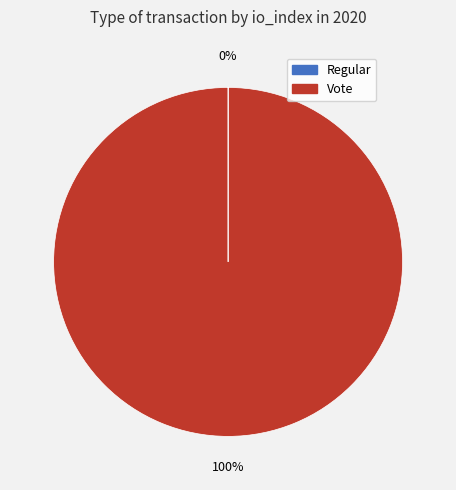

The Vote slice represents 88% of the pie. True or false?

False